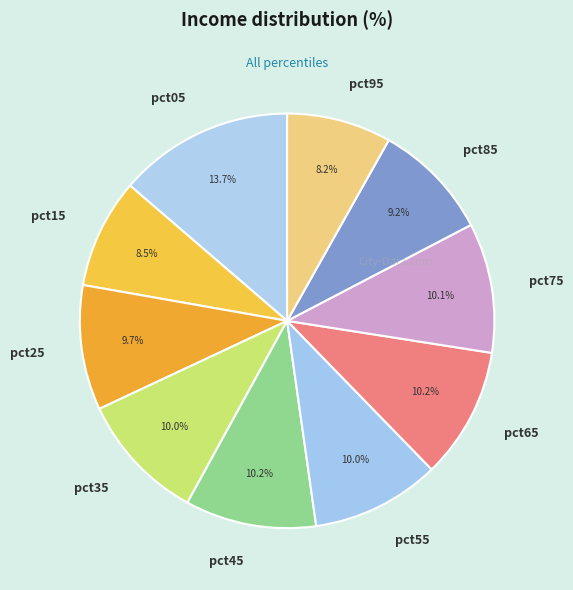

How many segments does this pie chart have?

10